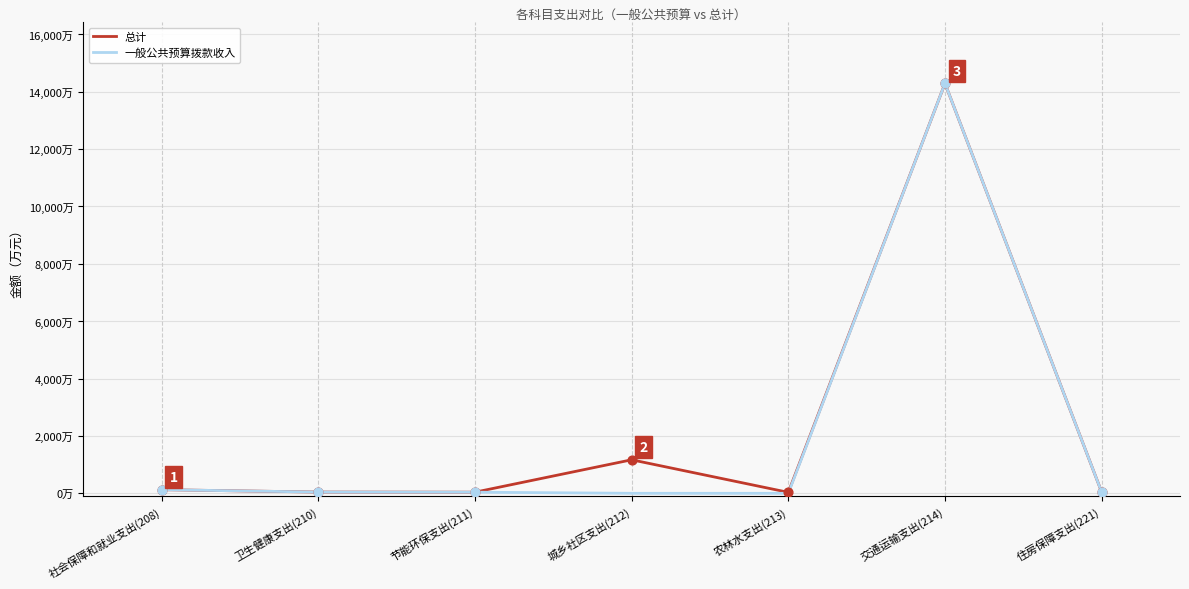

What are all the series names shown in the legend?

总计, 一般公共预算拨款收入